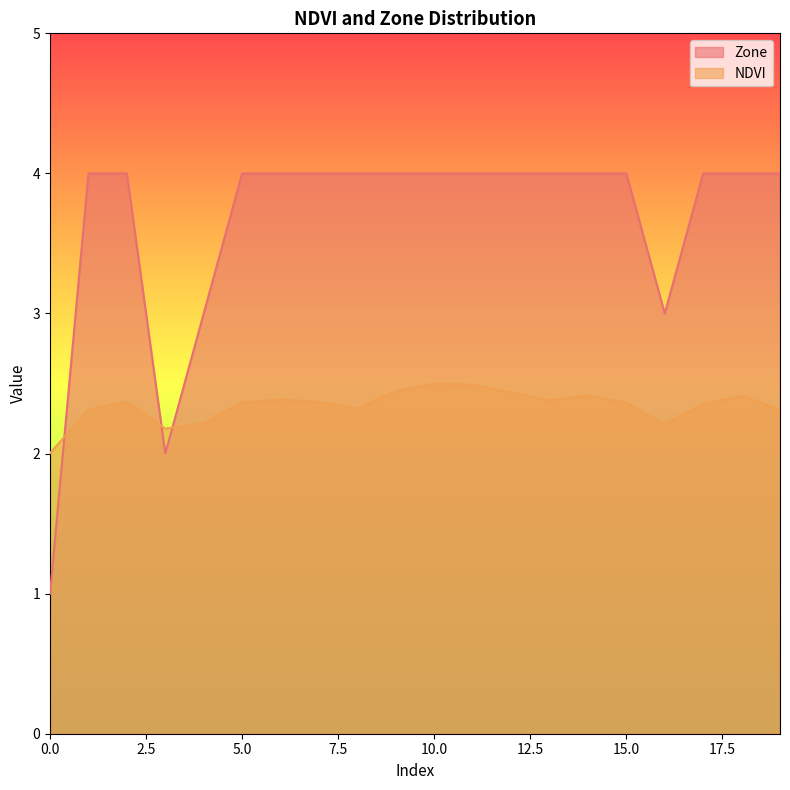

How many intersections are there between NDVI and Zone?

3